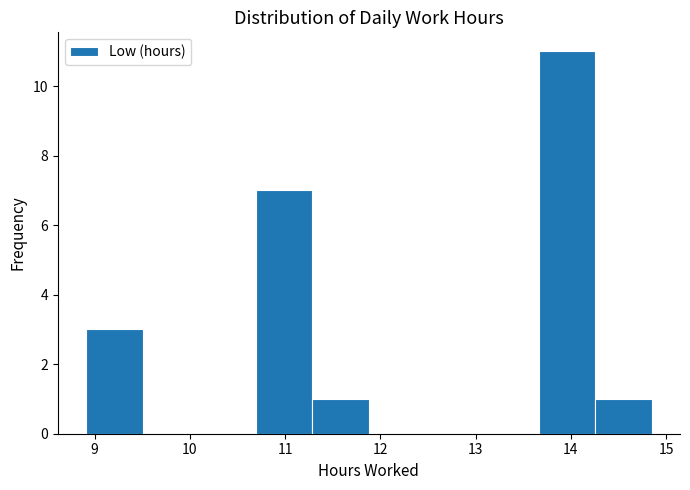

Reading left to right, list every bar in this chart as the range it spans on the x-axis followed by its height. Neither the bar edges nor the heights are printed on the chart, so give them approximately, as read against the axes.

8.9 to 9.5: 3
9.5 to 10.1: 0
10.1 to 10.7: 0
10.7 to 11.3: 7
11.3 to 11.9: 1
11.9 to 12.5: 0
12.5 to 13.1: 0
13.1 to 13.7: 0
13.7 to 14.3: 11
14.3 to 14.9: 1